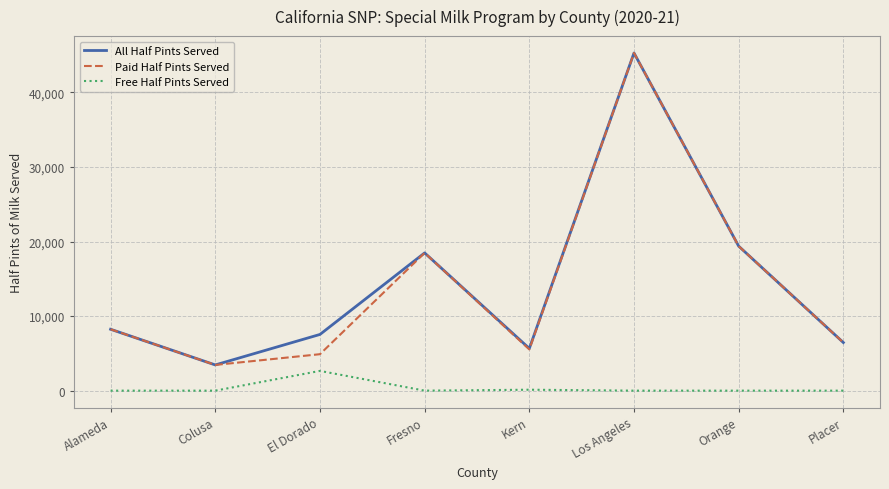

Is it true that All Half Pints Served equals 27363 at Fresno?

False